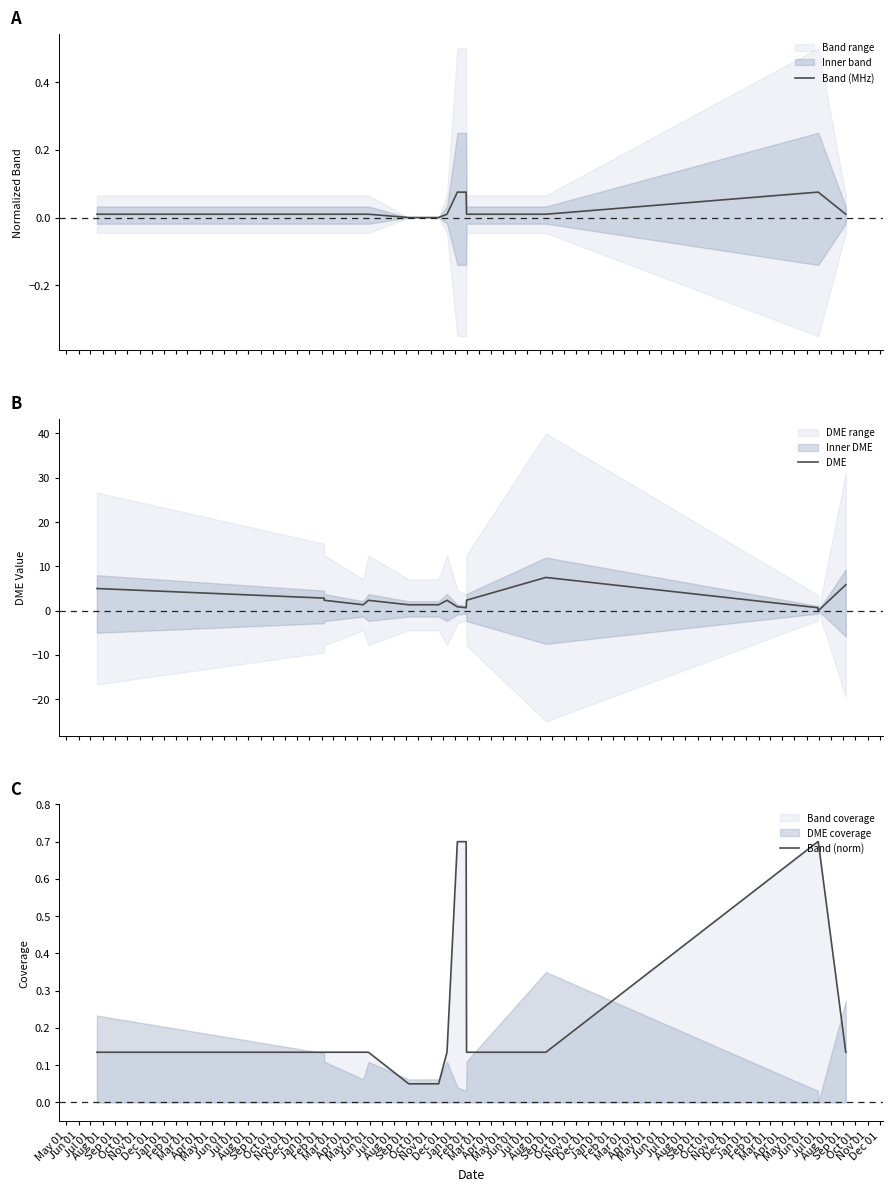

Reading right to left, transcribe all the data shown in this chart.

Band (MHz): 0.0	0.1	0.1	0.0	0.0	0.1	0.1	0.0	0.0	0.0	0.0	0.0	0.0	0.0	0.0	0.0
DME: 5.8	0.0	0.7	7.5	2.4	0.7	0.9	2.3	1.3	1.3	1.3	2.3	1.3	2.3	2.8	5.0
Band (norm): 0.1	0.7	0.7	0.1	0.1	0.7	0.7	0.1	0.1	0.1	0.1	0.1	0.1	0.1	0.1	0.1